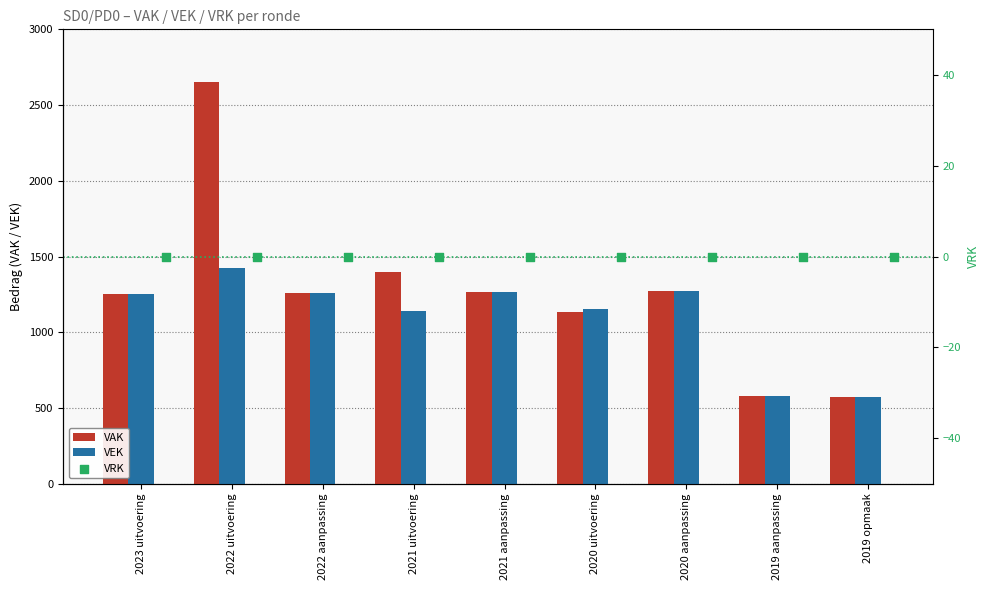

What are all the series names shown in the legend?

VAK, VEK, VRK